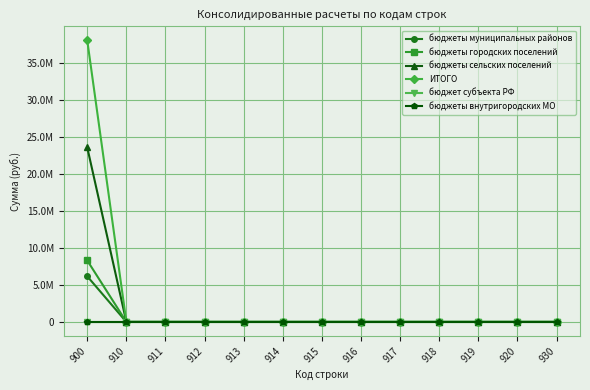

True or false: бюджеты городских поселений and бюджеты муниципальных районов cross at least once.

False